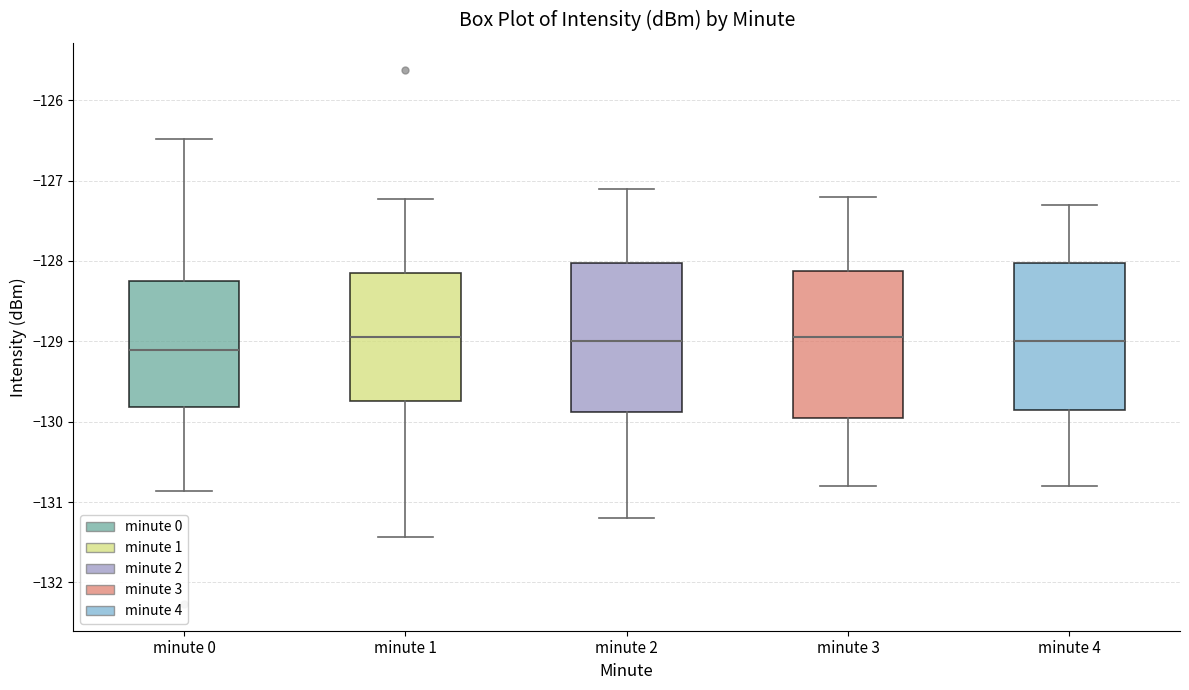

Reading left to right, transcribe this box plot: for each box, give where its median line is, the range the box spans, and where its two whiskers end, as read against the y-axis. The values are not printed on the chart, so give them approximately, as read against the axis.

minute 0: median -129.1, box -129.8 to -128.2, whiskers -130.9 to -126.5
minute 1: median -128.9, box -129.7 to -128.1, whiskers -131.4 to -127.2
minute 2: median -129.0, box -129.9 to -128.0, whiskers -131.2 to -127.1
minute 3: median -128.9, box -129.9 to -128.1, whiskers -130.8 to -127.2
minute 4: median -129.0, box -129.8 to -128.0, whiskers -130.8 to -127.3